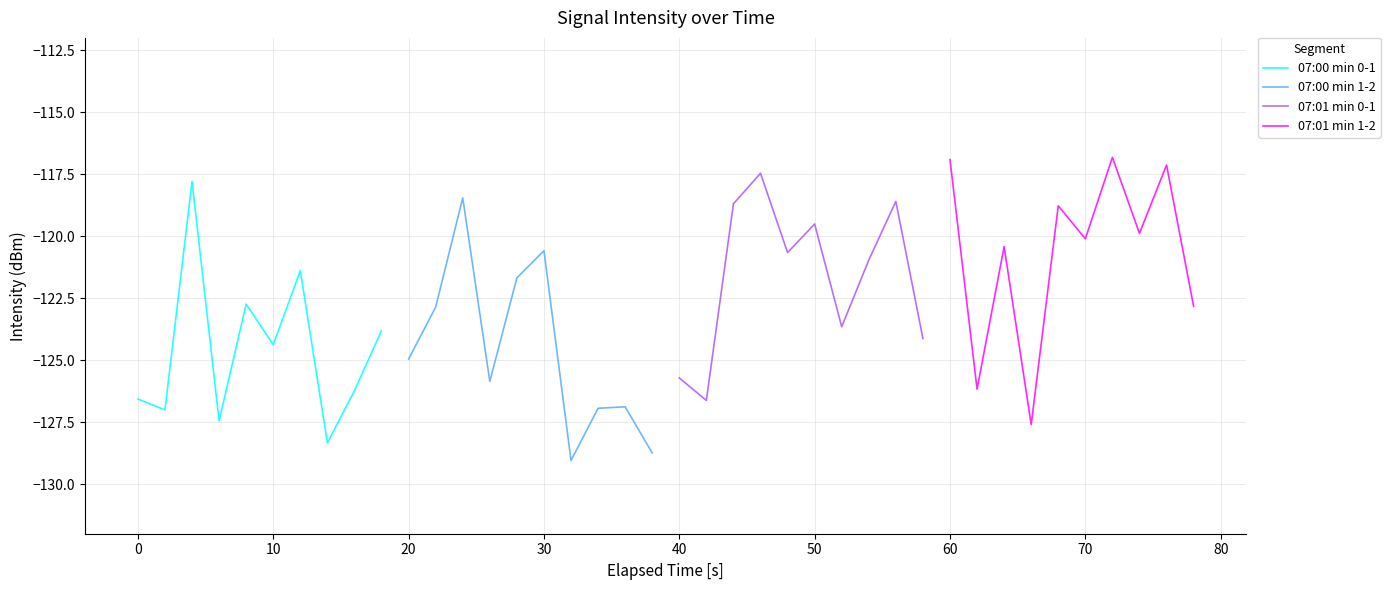

What is the maximum value for 07:00 min 1-2?

-118.5